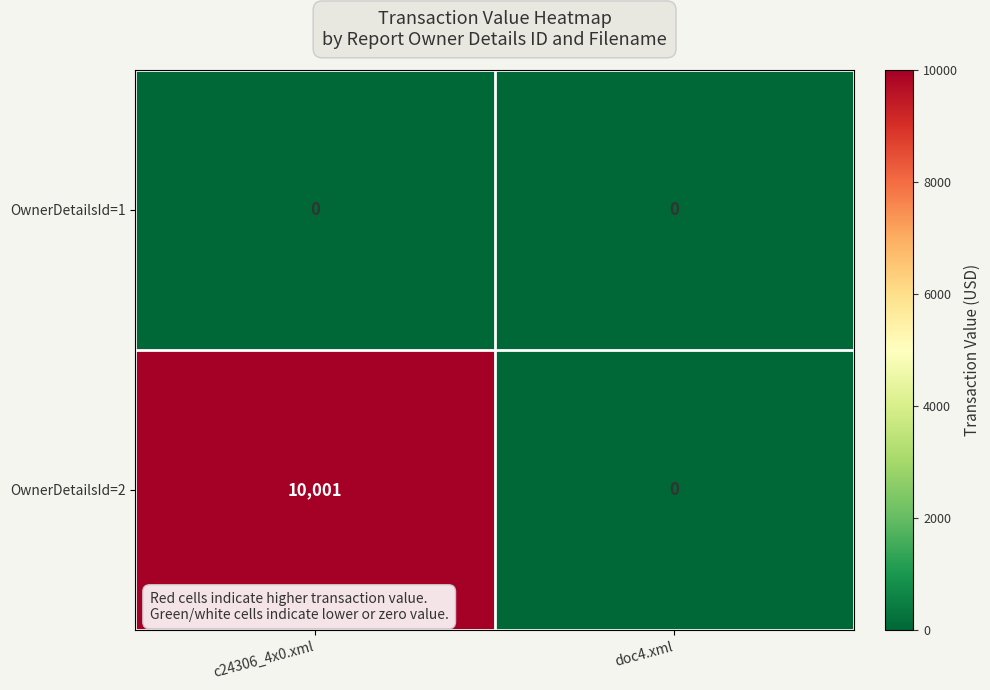

How many values in the OwnerDetailsId=2 series are below 10001?

1